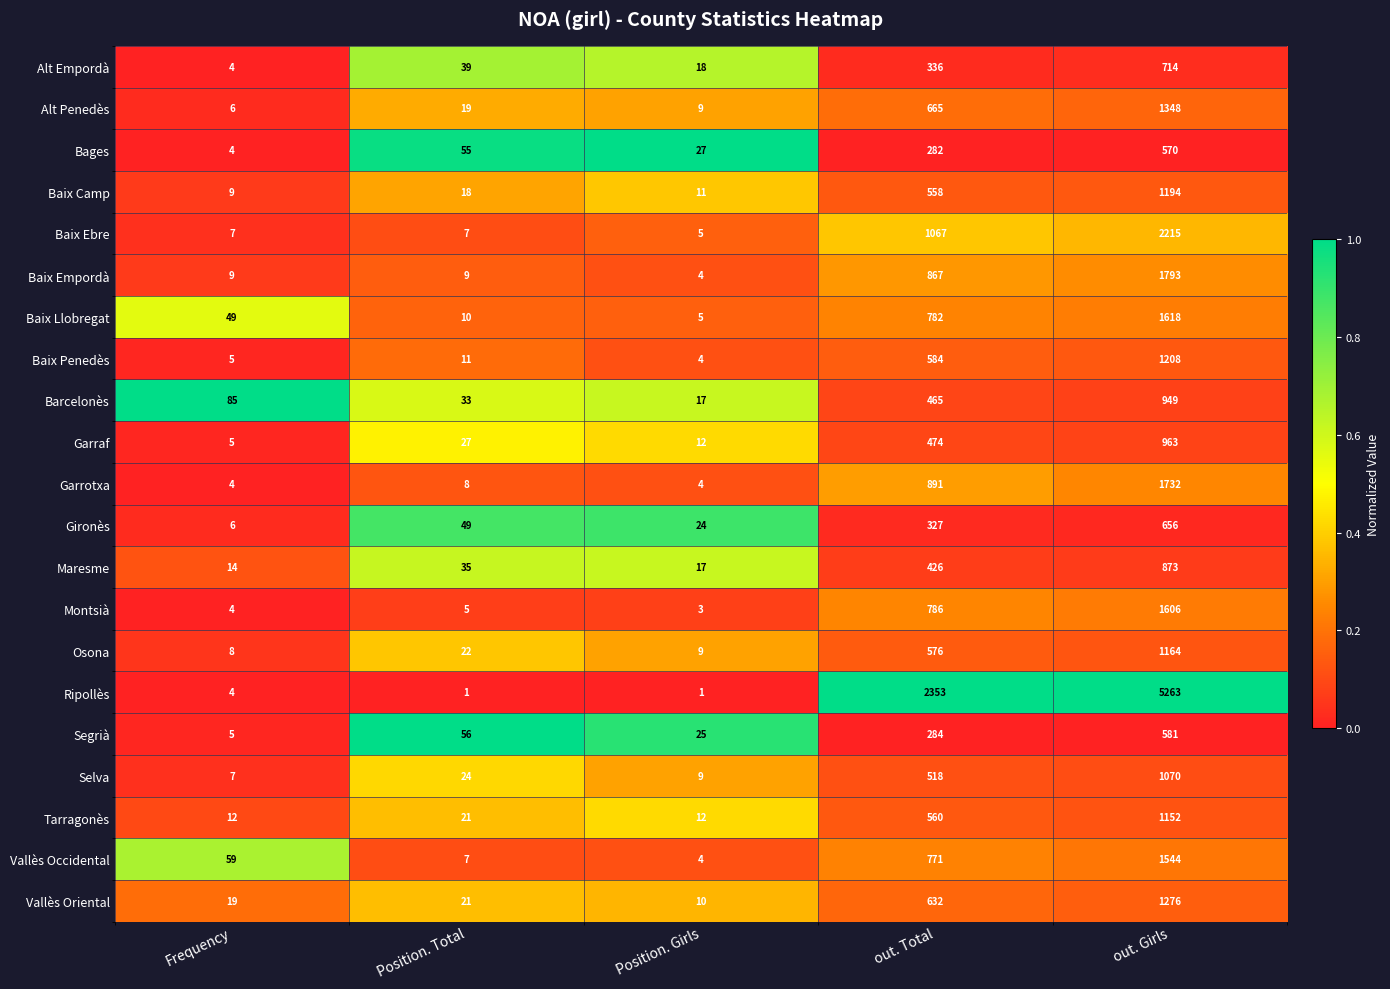

What is the difference between the maximum and minimum values in the Vallès Occidental series?

1540